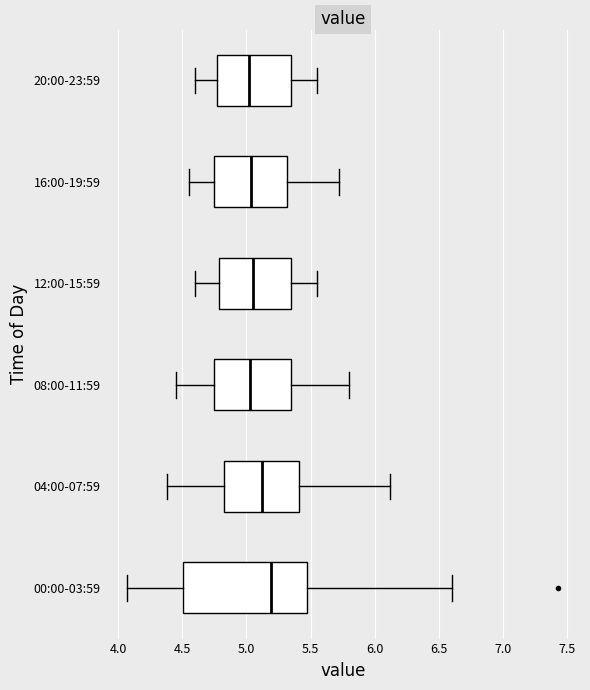

Reading bottom to top, read every box against the x-axis: the position of its median line, the range the box covers, and the ends of its whiskers. The values are not printed on the chart, so give them approximately, as read against the axis.

00:00-03:59: median 5.20, box 4.50 to 5.45, whiskers 4.05 to 6.60
04:00-07:59: median 5.15, box 4.80 to 5.40, whiskers 4.40 to 6.10
08:00-11:59: median 5.05, box 4.75 to 5.35, whiskers 4.45 to 5.80
12:00-15:59: median 5.05, box 4.80 to 5.35, whiskers 4.60 to 5.55
16:00-19:59: median 5.05, box 4.75 to 5.30, whiskers 4.55 to 5.70
20:00-23:59: median 5.00, box 4.75 to 5.35, whiskers 4.60 to 5.55